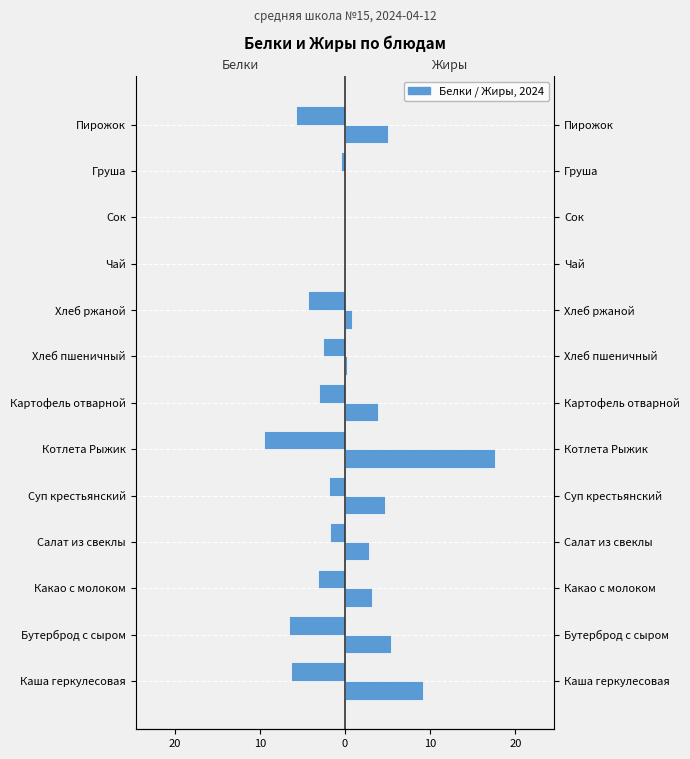

Does the chart contain stacked bars?

No